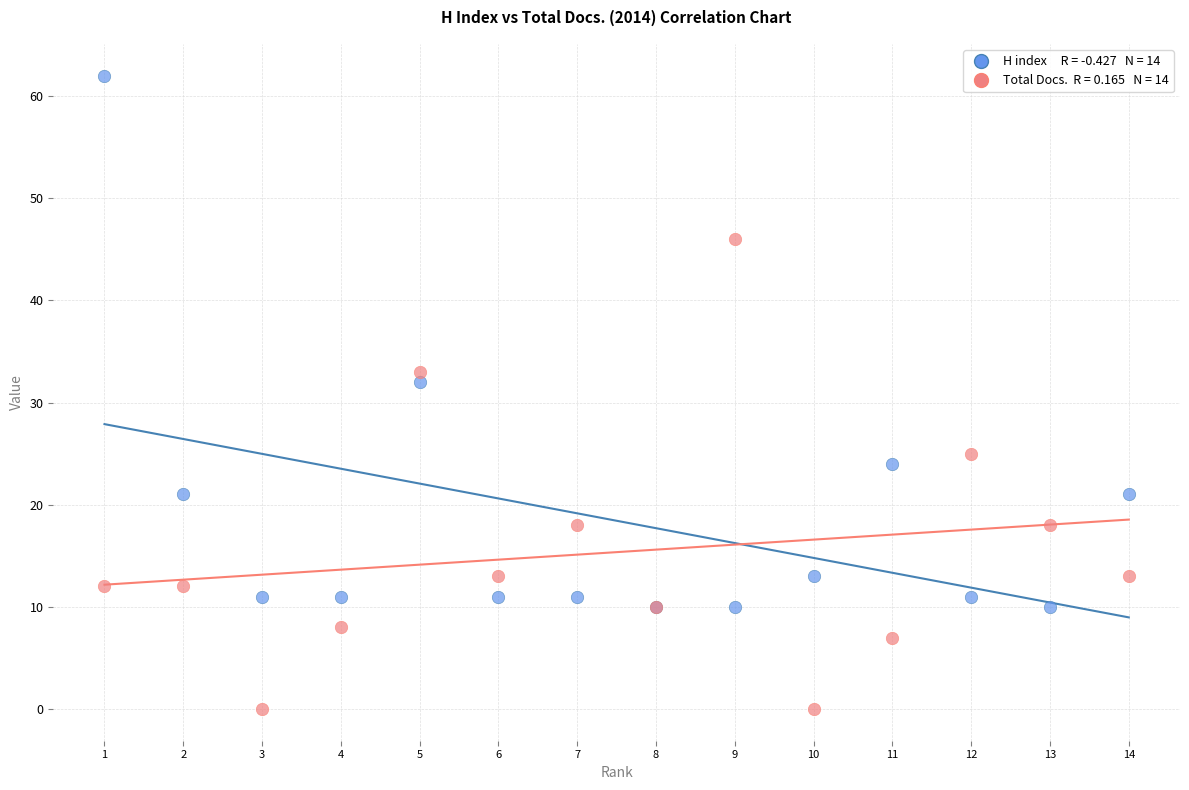

Across all series, what Y value is closest to 31?

32